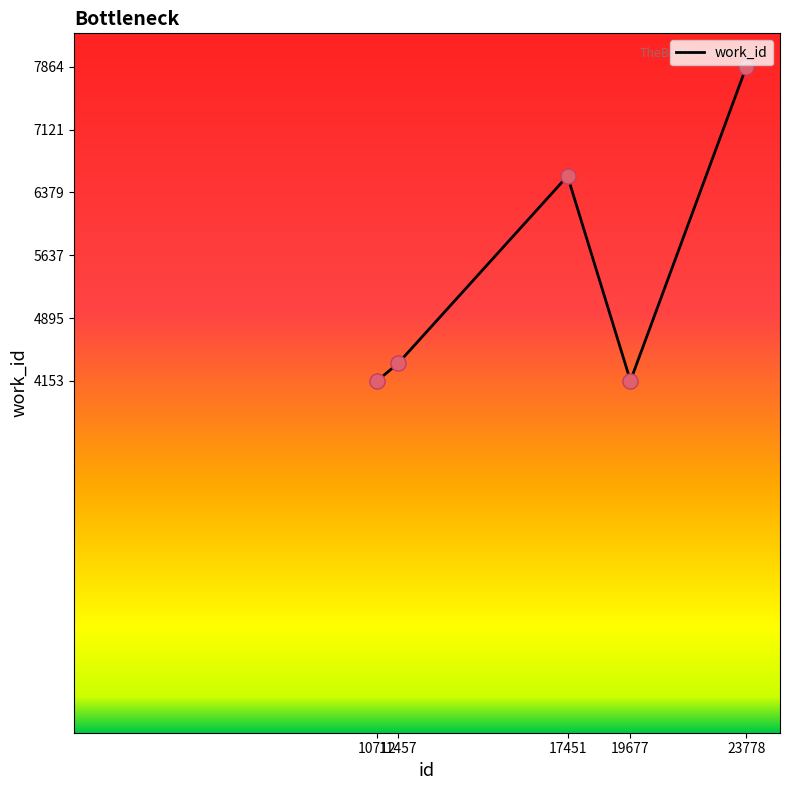

Which has a higher value, 11457 or 17451?

17451